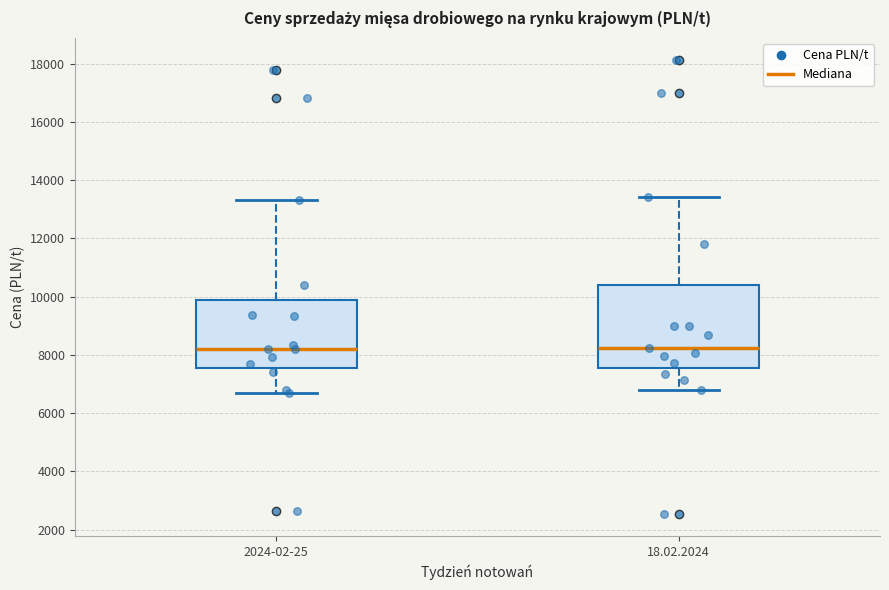

Where does the lower whisker of the box for 2024-02-25 end on the y-axis? The values are not printed on the chart, so give them approximately, as read against the axis.

6600